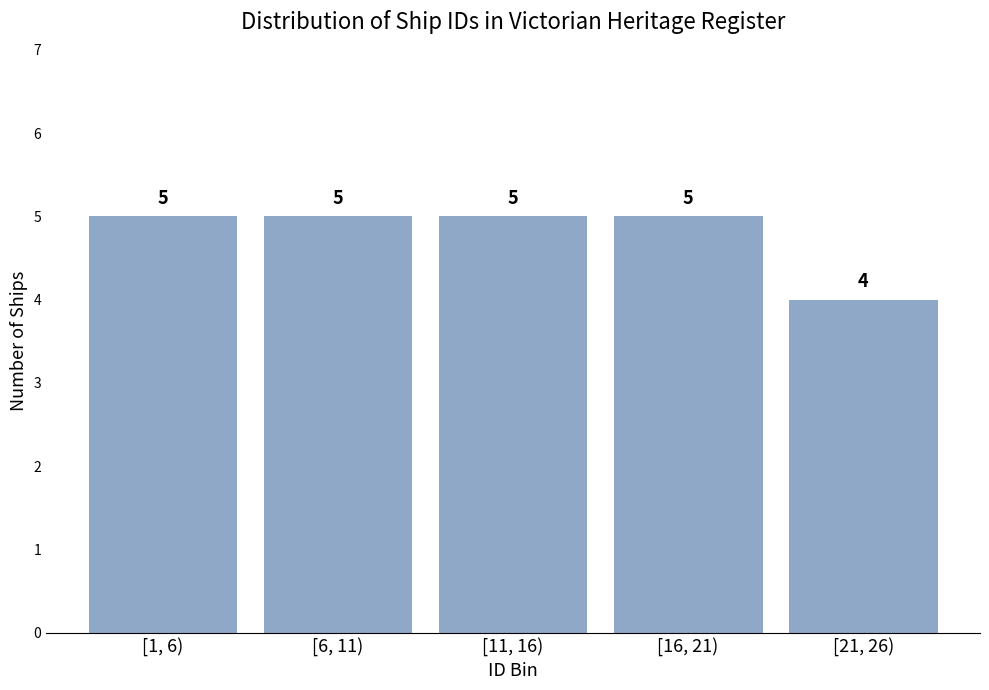

Reading left to right, what are all the values shown in this chart?

5	5	5	5	4